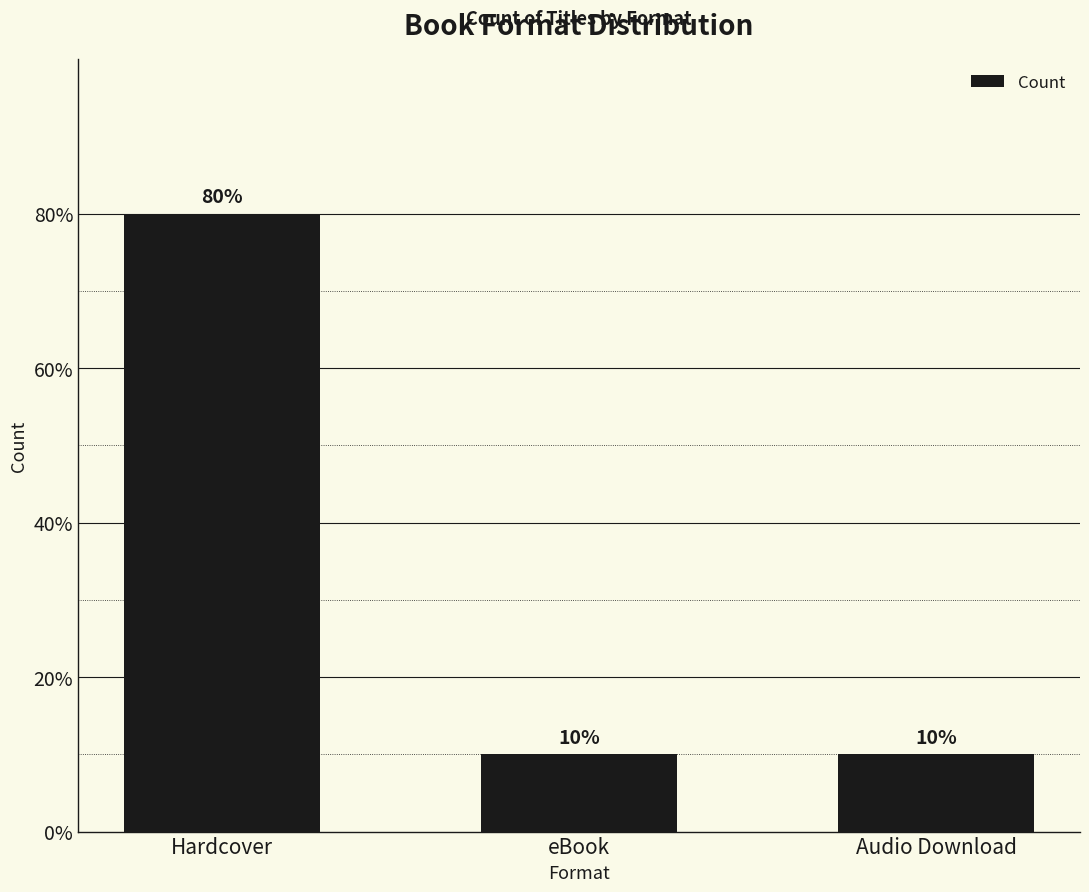

What is the approximate value at eBook?

10